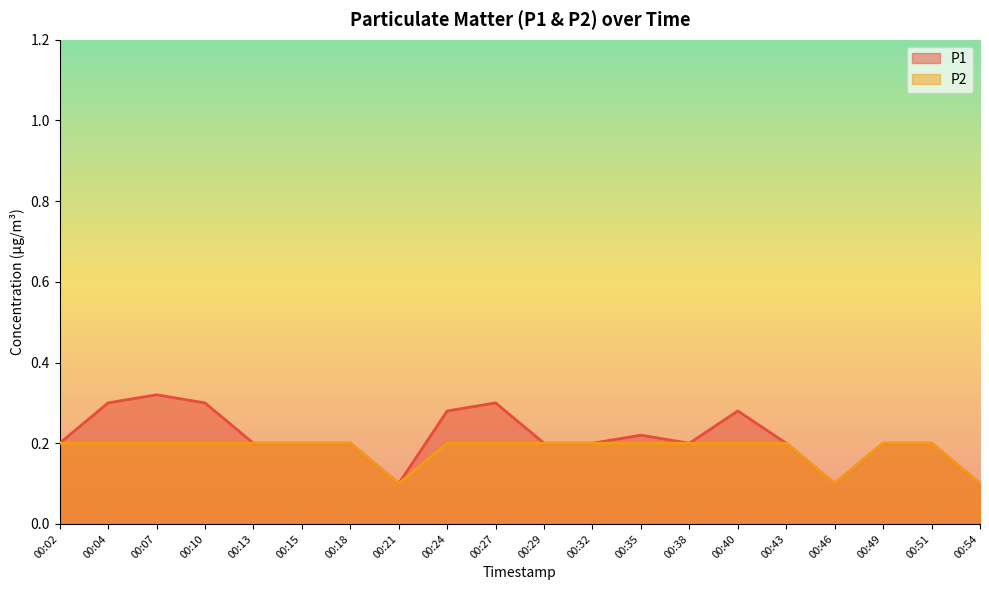

At which category does P1 reach its first local peak?

00:07